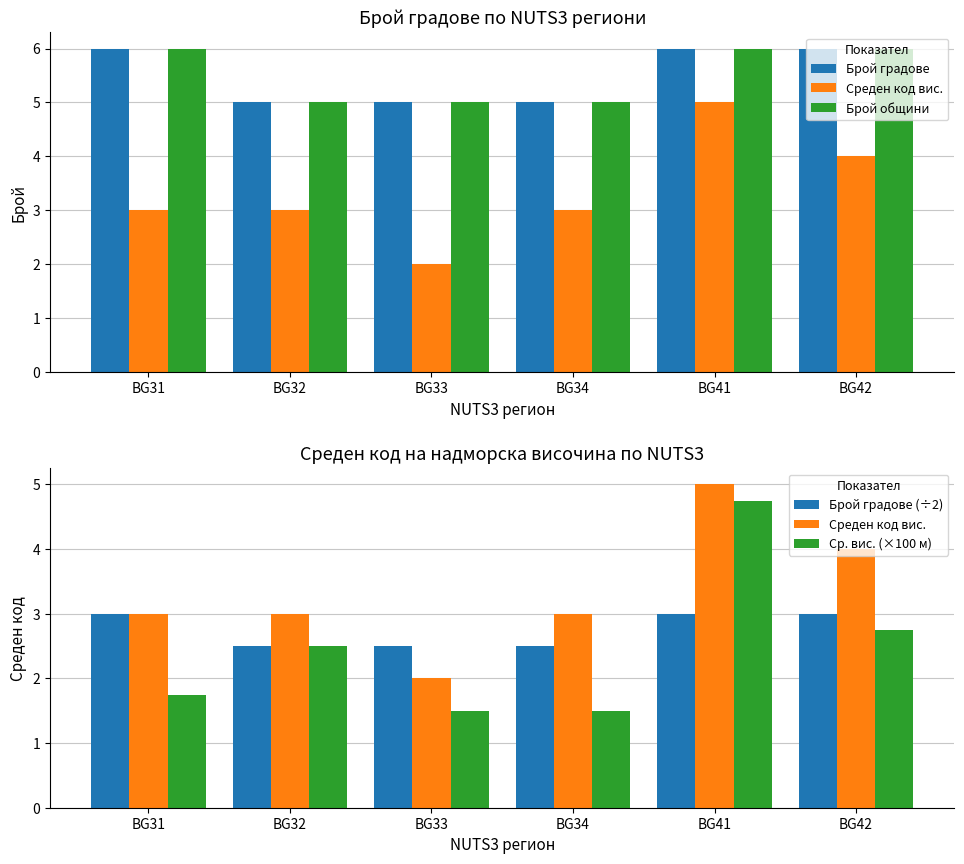

What is the approximate value of Брой общини at BG34?

5.0